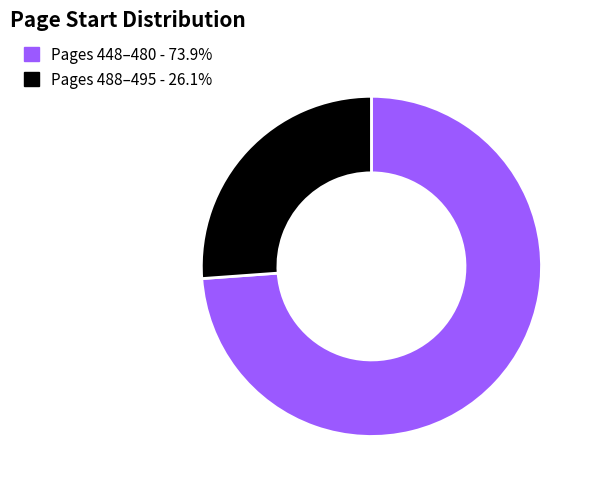

Count the number of slices in the pie.

2